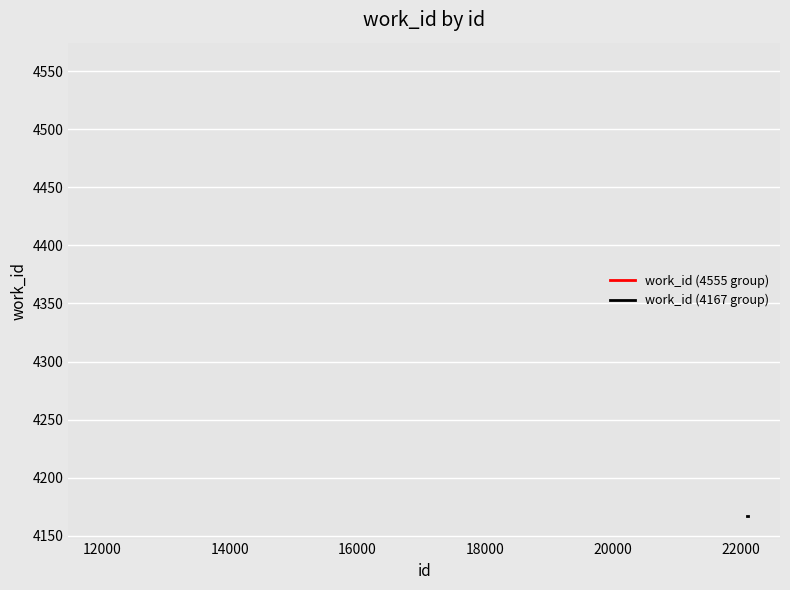

What is the value of the 4th point from the left?

4167